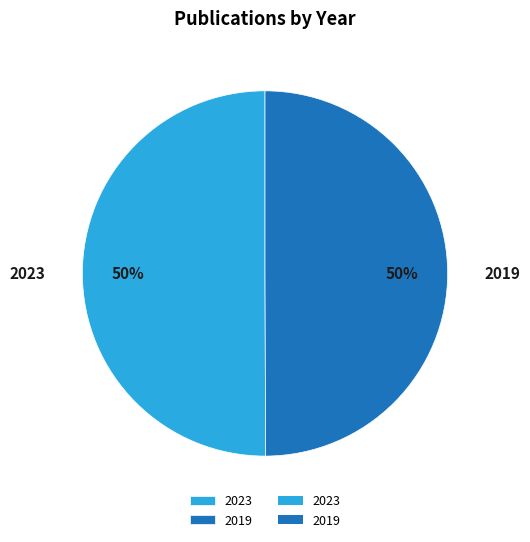

Is it true that 2023 is 50% of the pie?

True